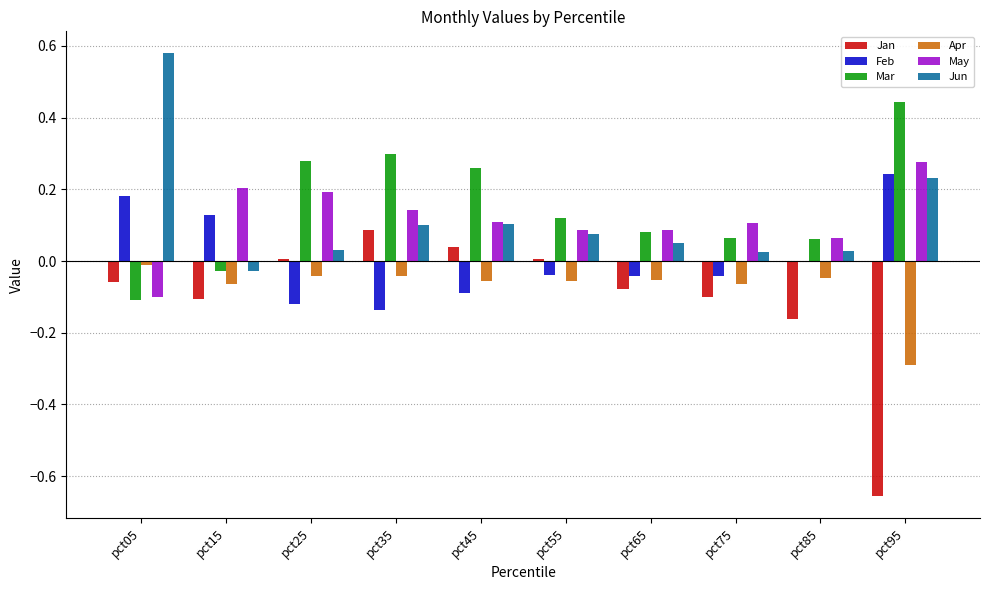

True or false: Jun has a value of 0.0 at pct55.

False